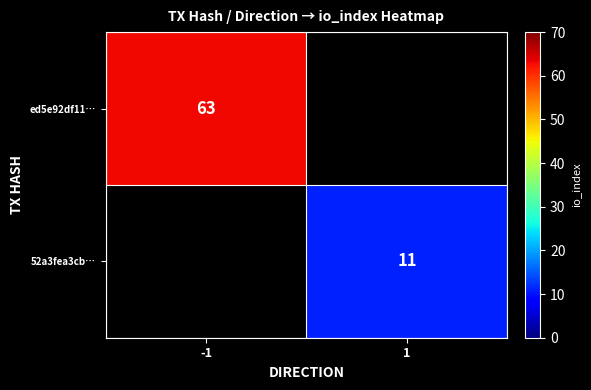

Is it true that ed5e92df11… equals 89 at -1?

False